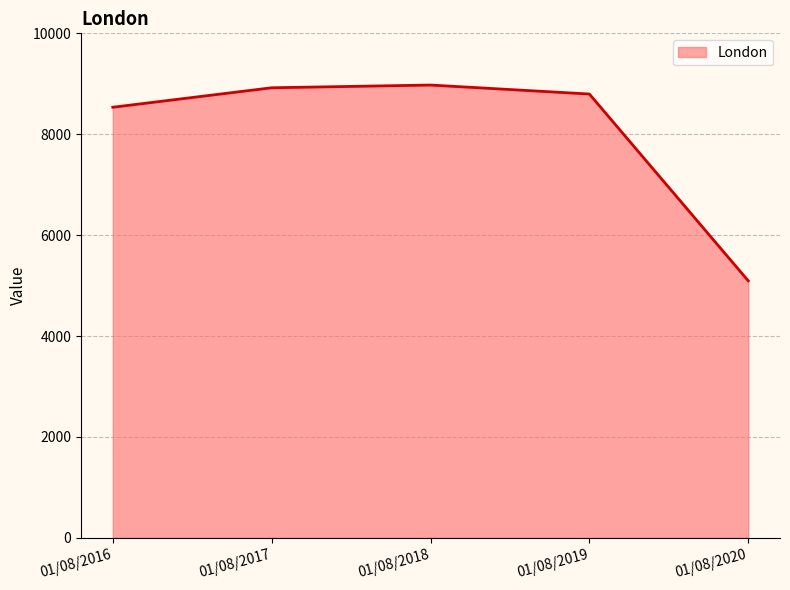

What is the difference between the second highest and minimum values?

3826